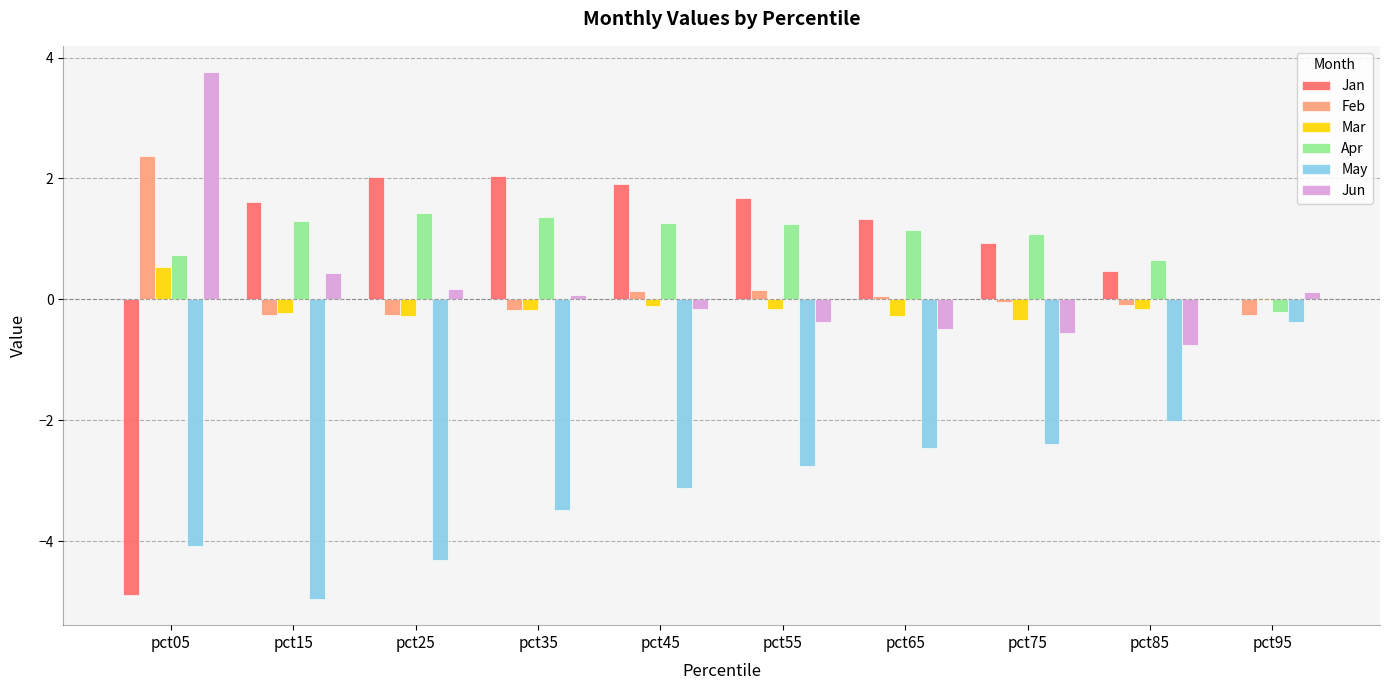

What is the sum of all Apr values?

10.0